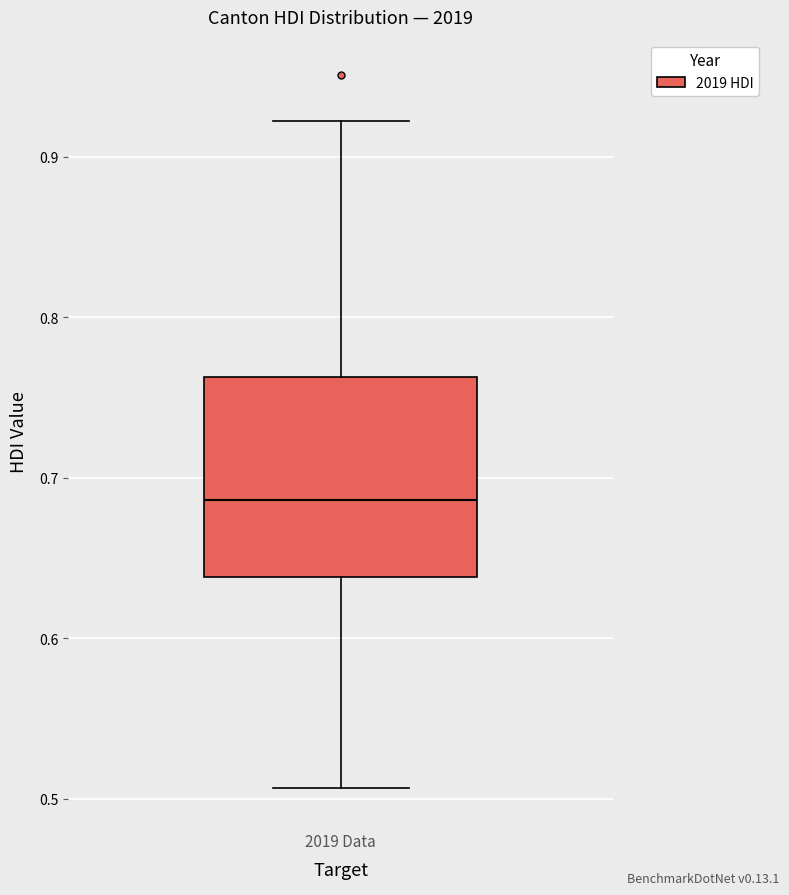

Read this box plot against the y-axis: the position of the median line, the range covered by the box, and the ends of both whiskers. The values are not printed on the chart, so give them approximately, as read against the axis.

median 0.69, box 0.64 to 0.76, whiskers 0.51 to 0.92